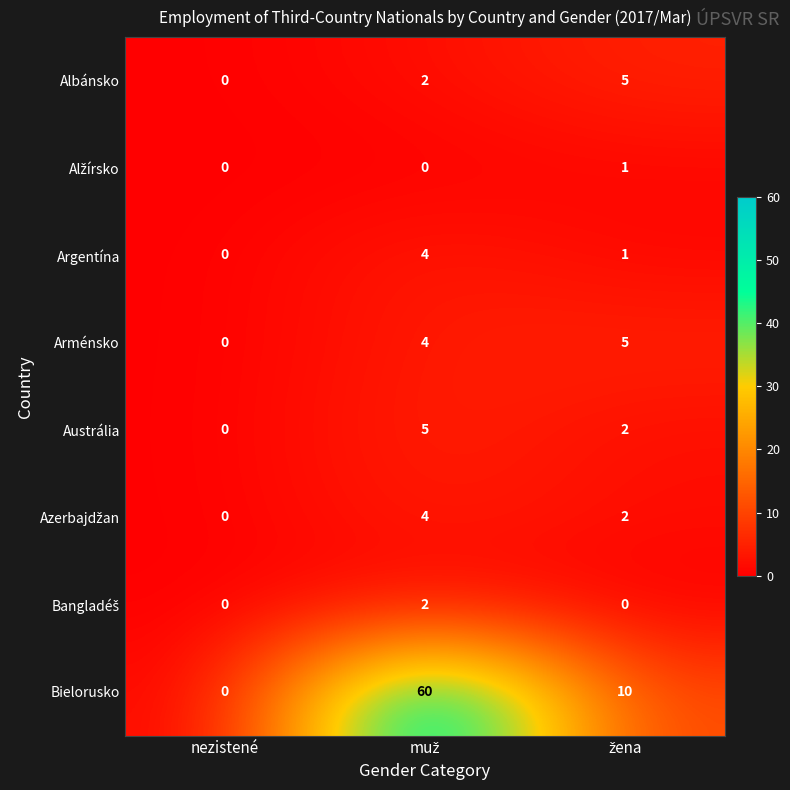

The value of Arménsko at nezistené is 0. True or false?

True